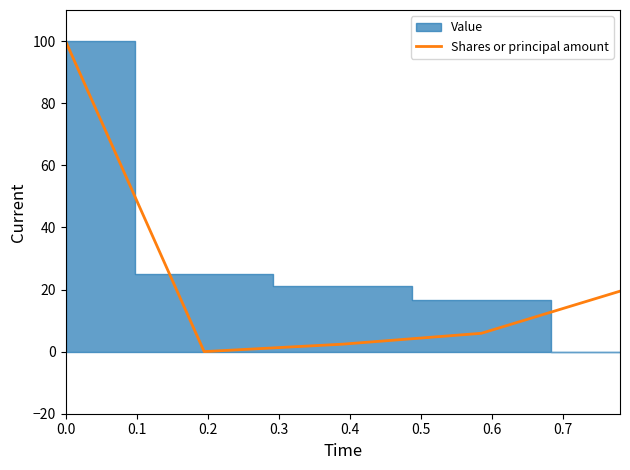

How many lines are shown in the chart?

1